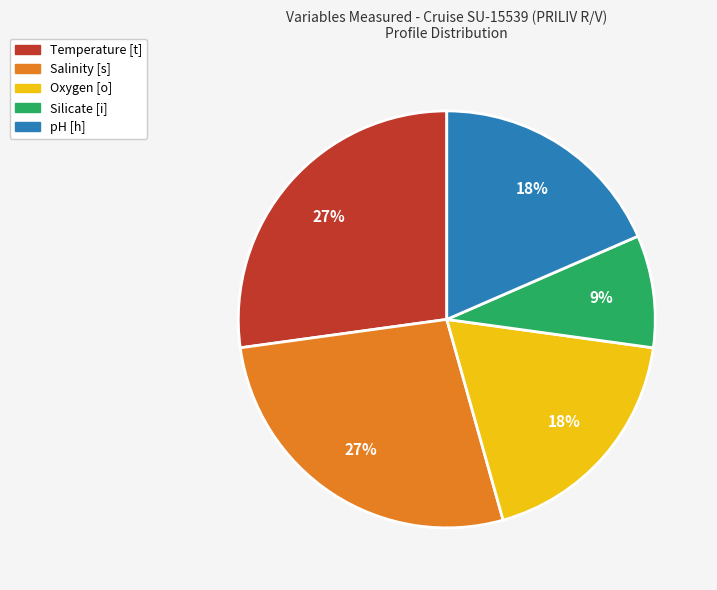

Is it true that Silicate [i] is 1% of the pie?

False